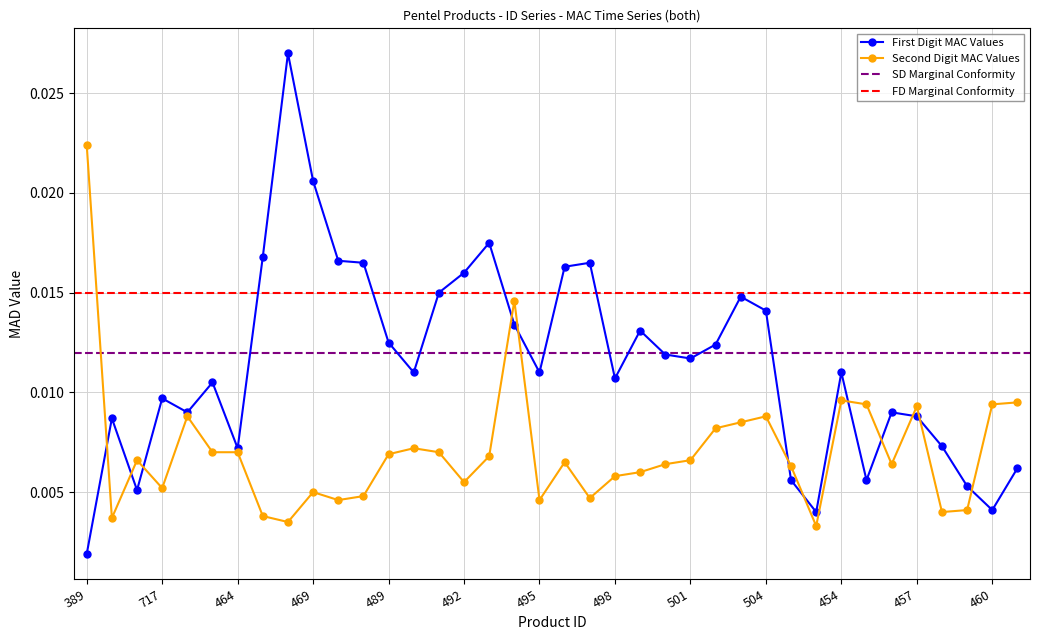

What is the label of the 9th point from the left?

468